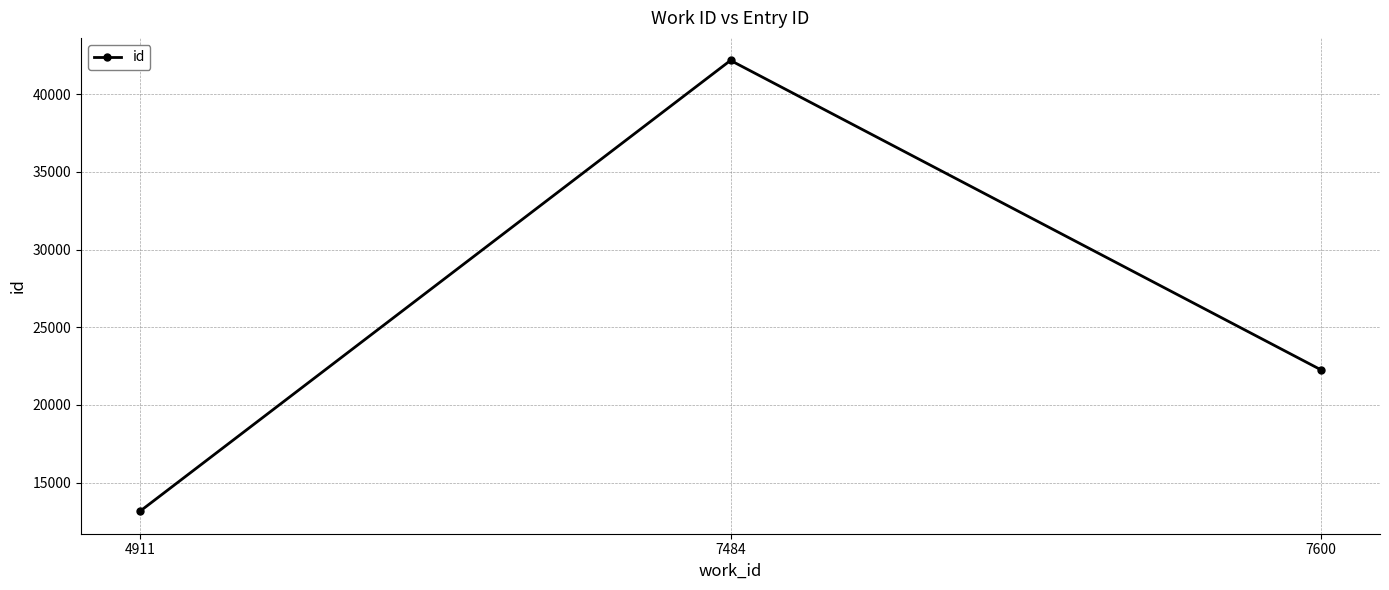

Approximately how many times larger is the value at 7484 compared to 4911?

3.2